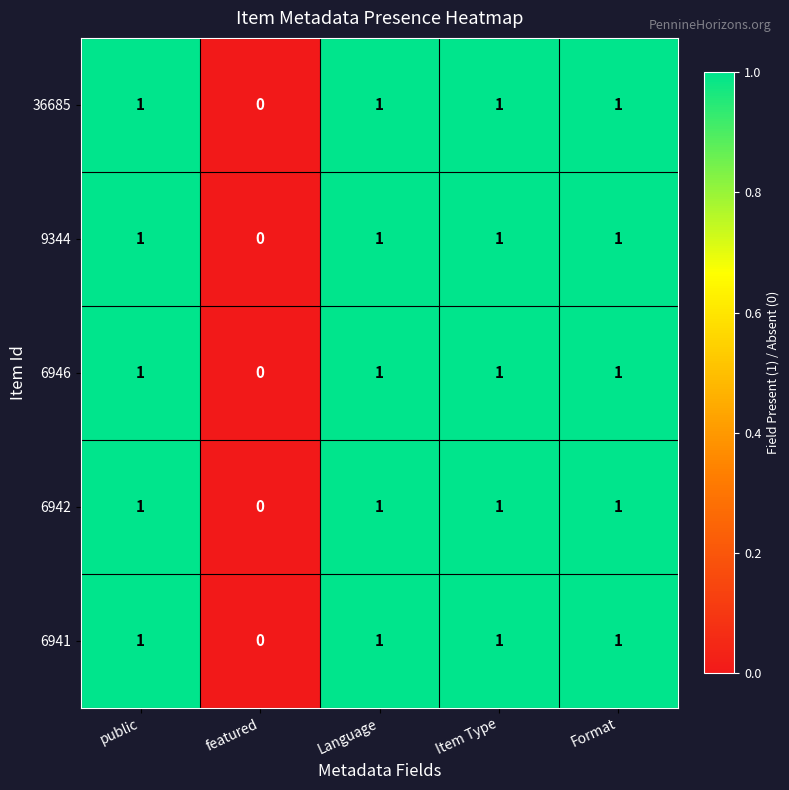

Count the 36685 values in the range 1 to 2.

4